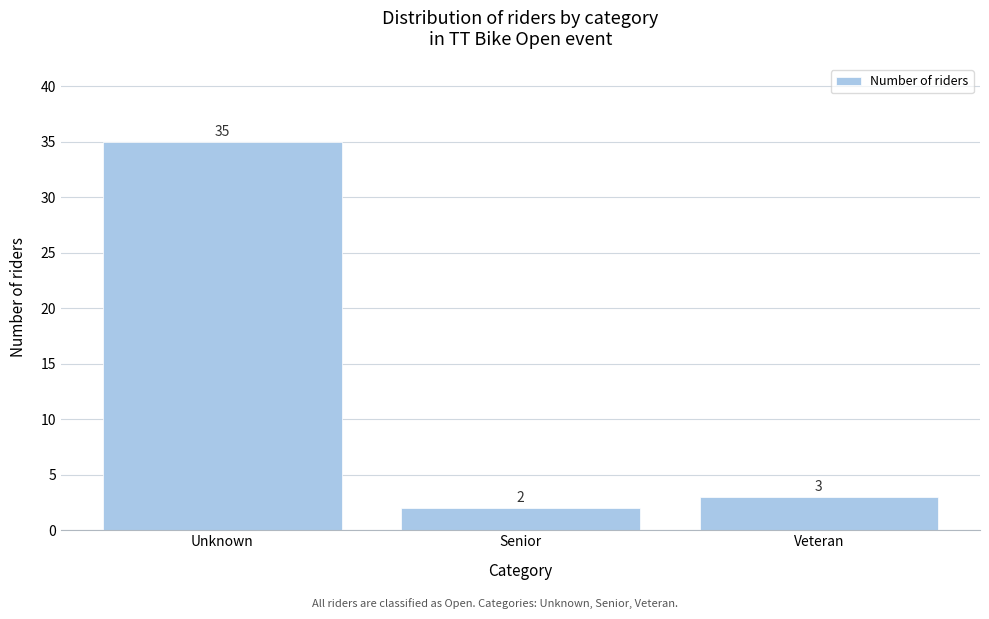

Reading left to right, what are all the values shown in this chart?

35	2	3